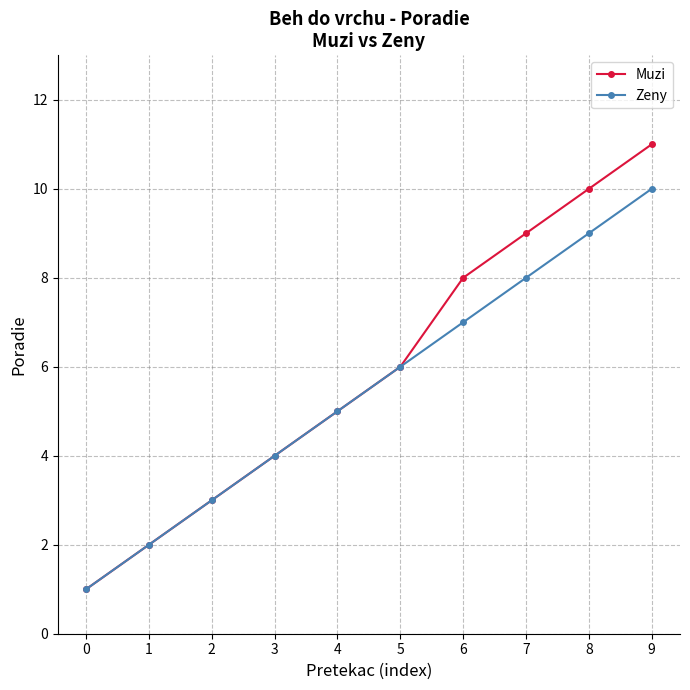

The Zeny series shows 2 at 1. True or false?

True